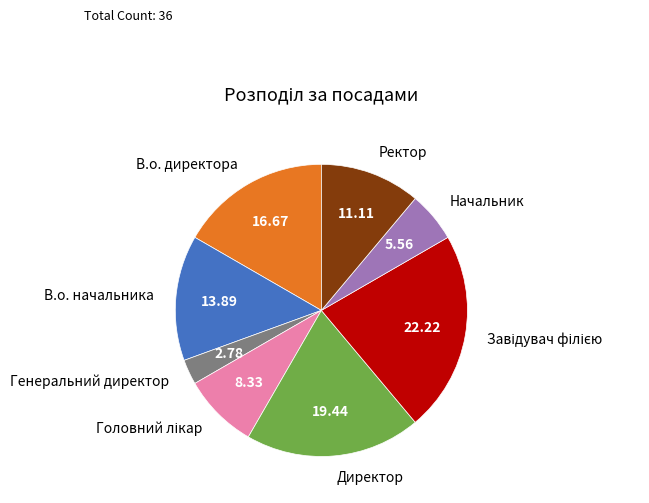

Approximately how many times larger is the value at В.о. начальника compared to Начальник?

2.5